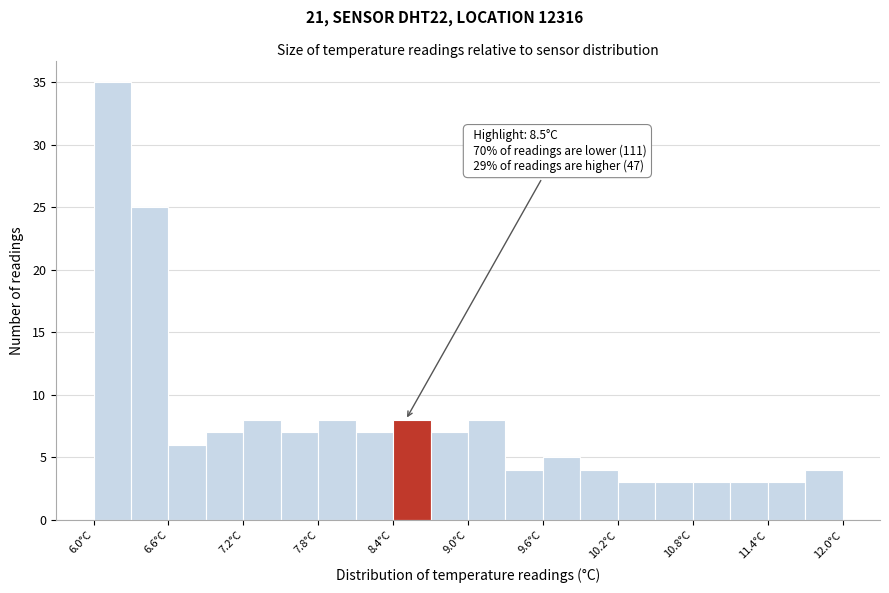

Around what value on the x-axis is the tallest bar? Give the approximate position of its centre, as read against the axis.

6.2